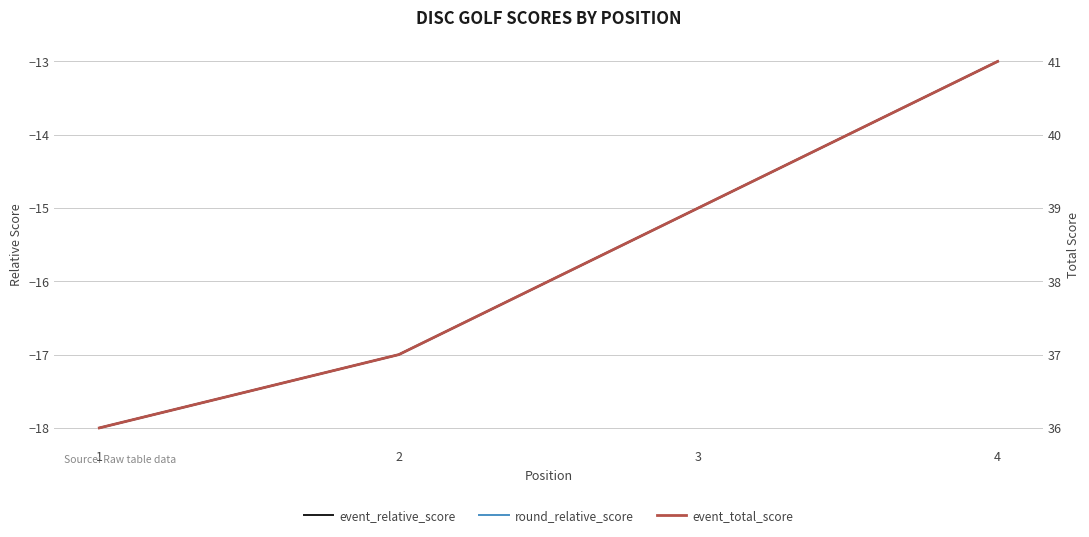

True or false: round_relative_score and event_total_score intersect in this chart.

False